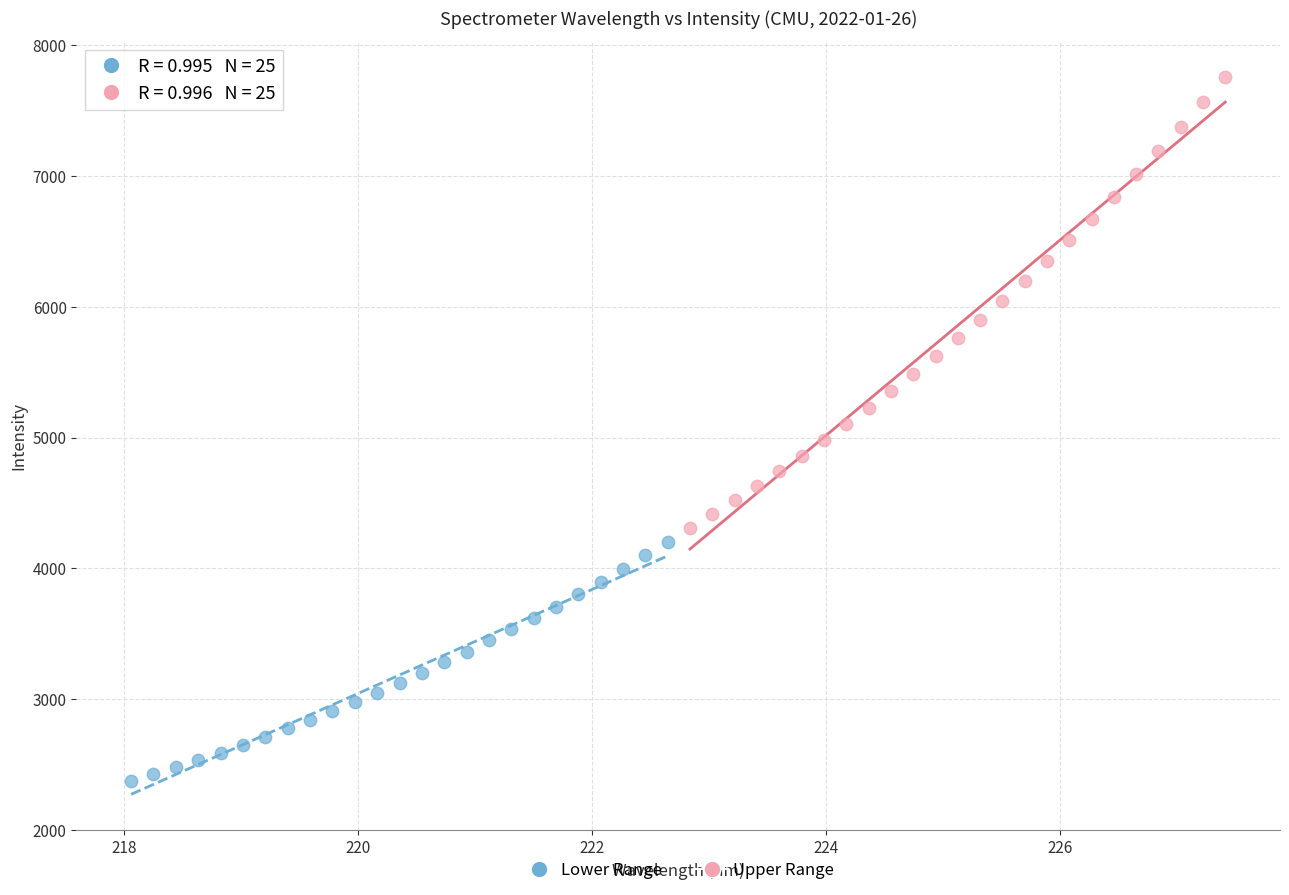

Which series contains the highest Y value?

Upper Range